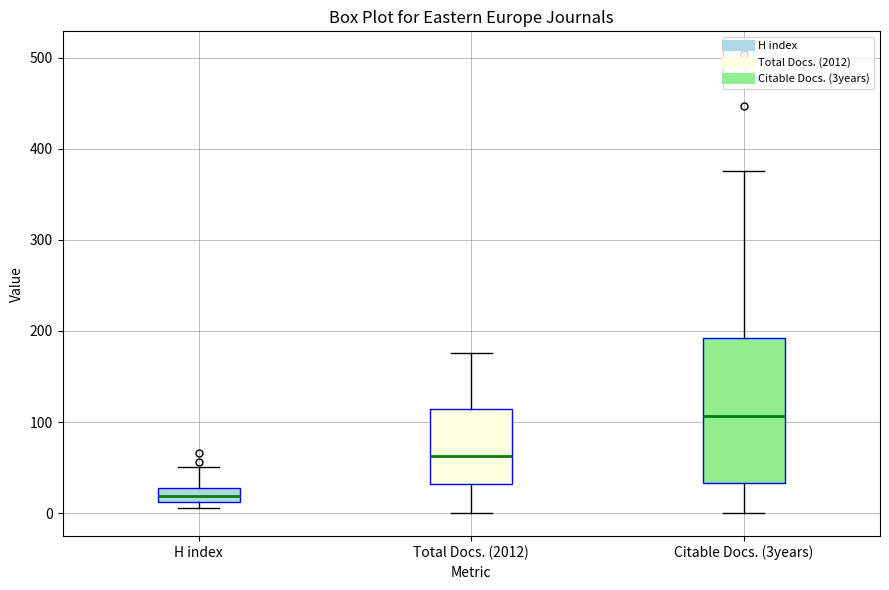

Which box's median line is the lowest?

H index